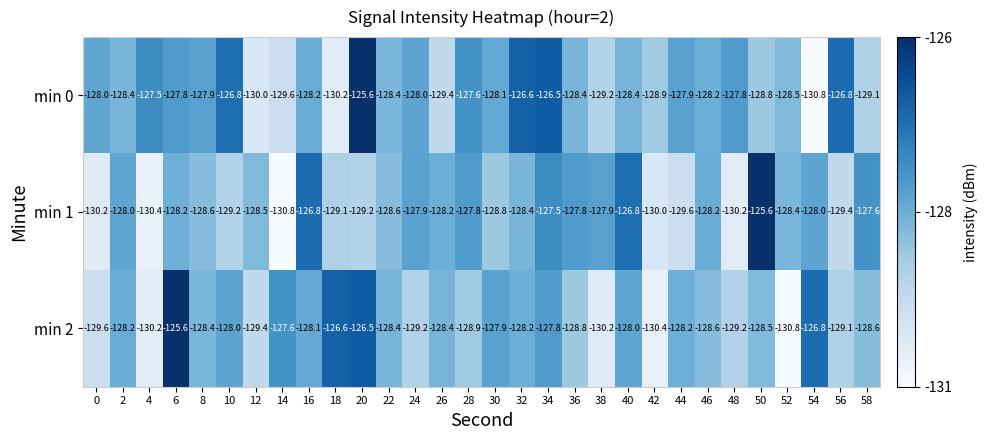

Between 10 and 46, which series saw the biggest shift?

min 0